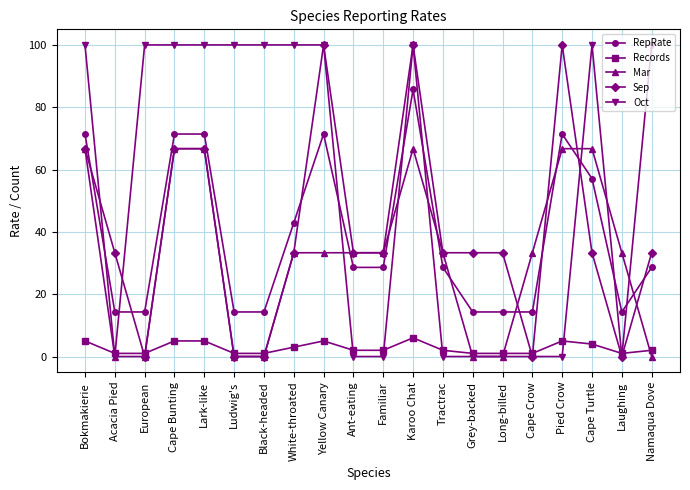

How many distinct data groups are displayed?

5